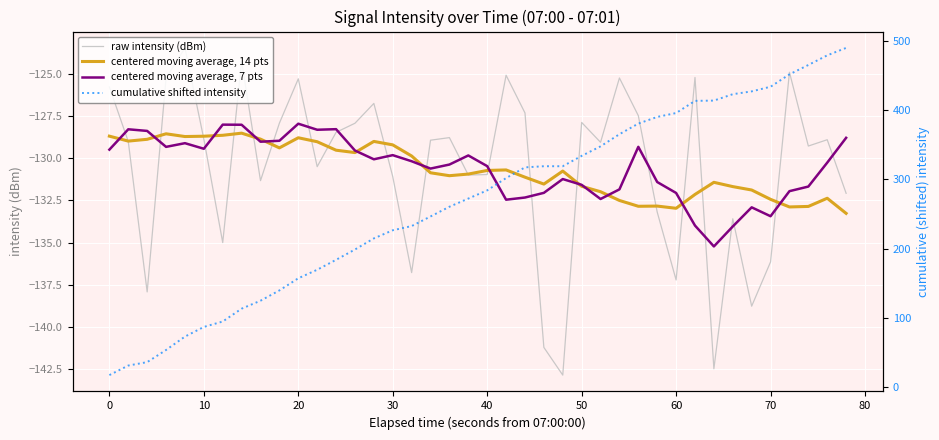

In raw intensity (dBm), how many points are higher than both neighbors (excluding endpoints)?

12